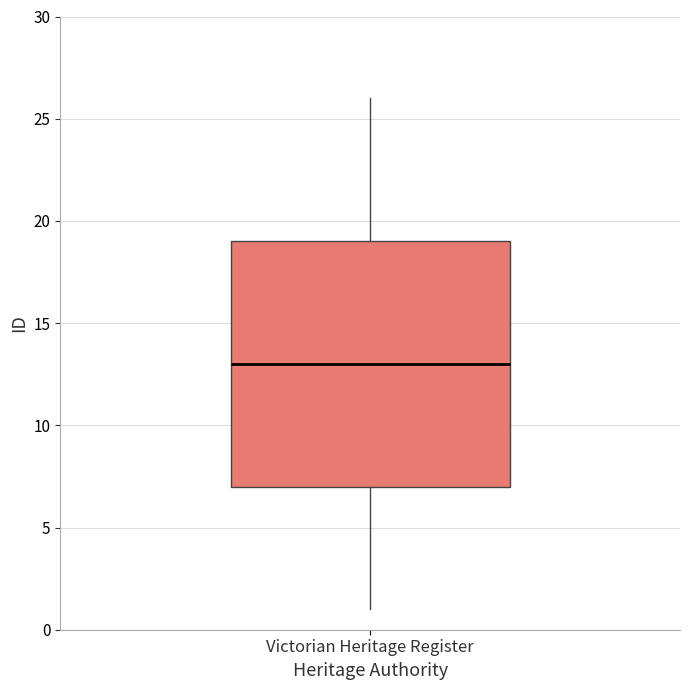

Where does the median line of the box for Victorian Heritage Register sit on the y-axis? The values are not printed on the chart, so give them approximately, as read against the axis.

13